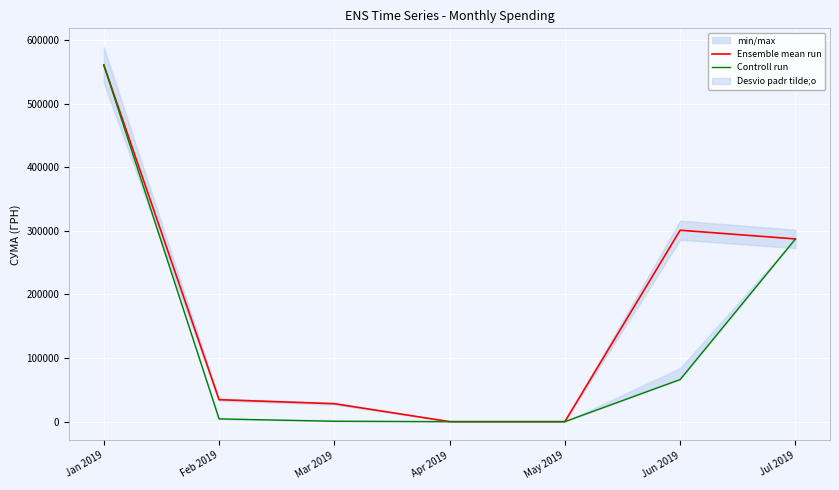

What is the average value of the Ensemble mean run series?

173195.5